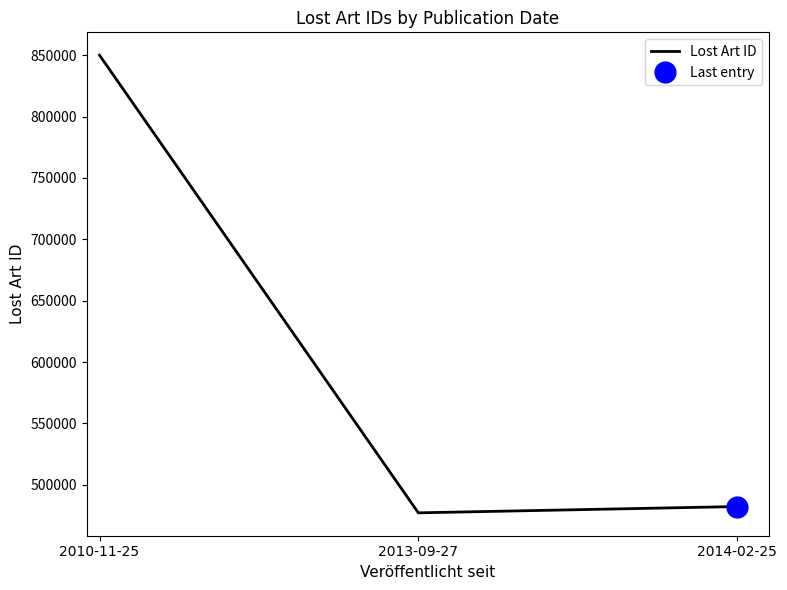

What is the average value?

603127